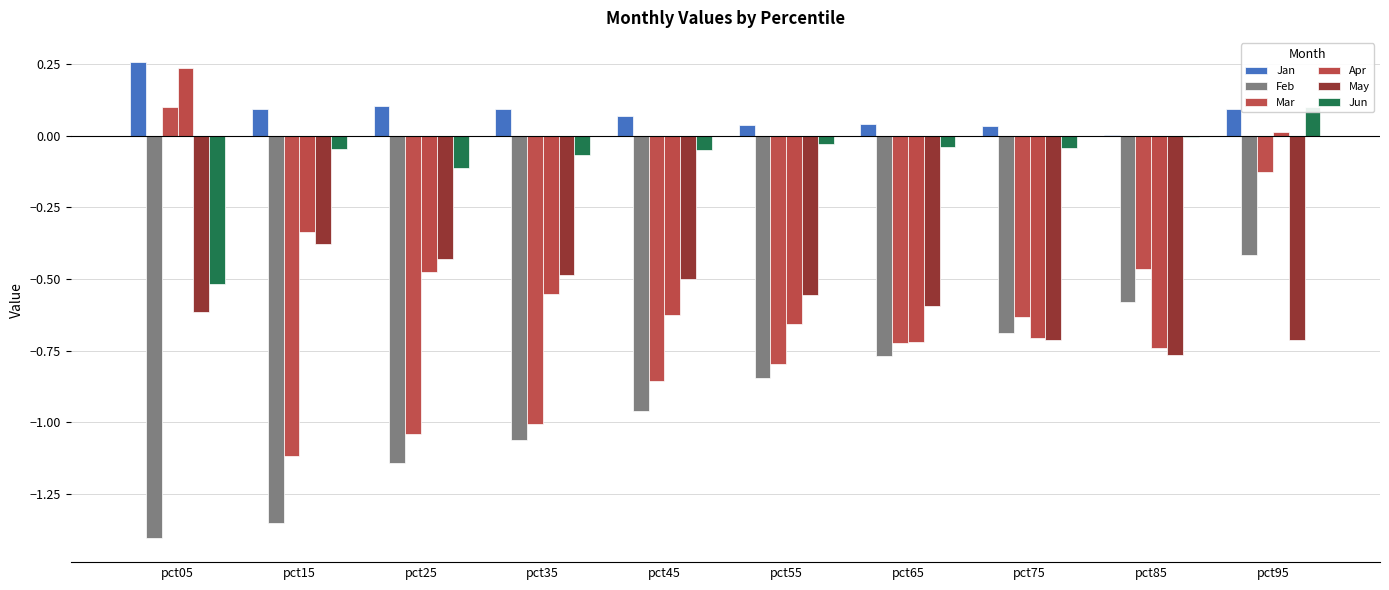

Rank the series by their maximum value, from lowest to highest.

Feb, May, Mar, Jun, Apr, Jan